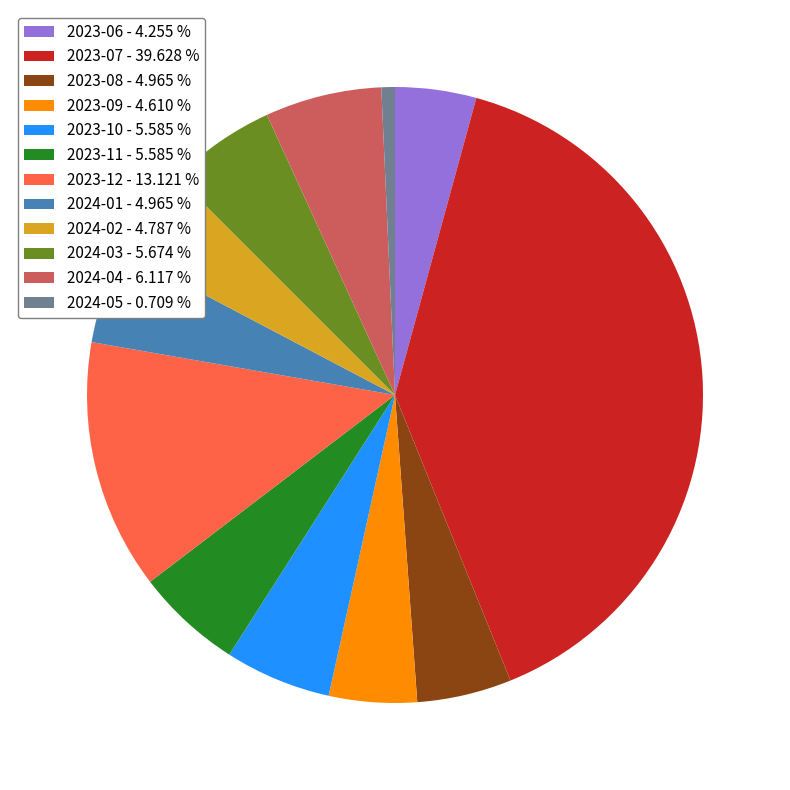

Do 2023-08 - 4.965 % and 2023-09 - 4.610 % together represent more than half of the pie?

No